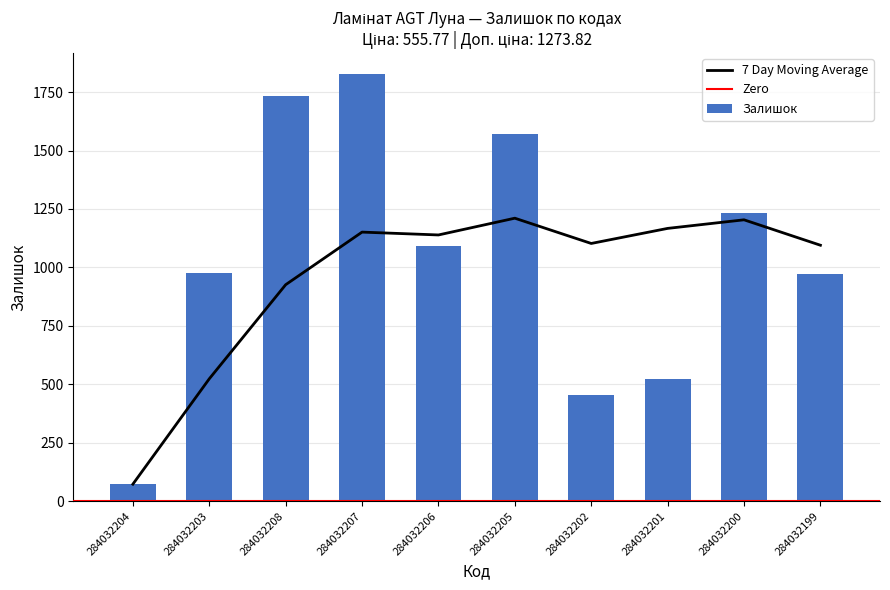

What is the label of the 10th bar from the left?

284032199